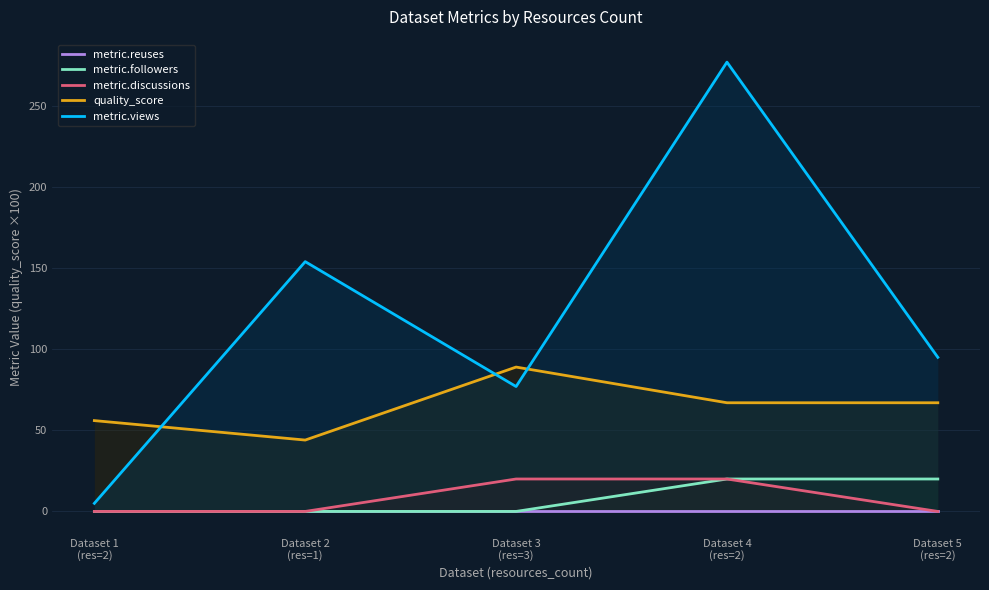

What is the label of the 2nd point from the right?

Dataset 4
(res=2)